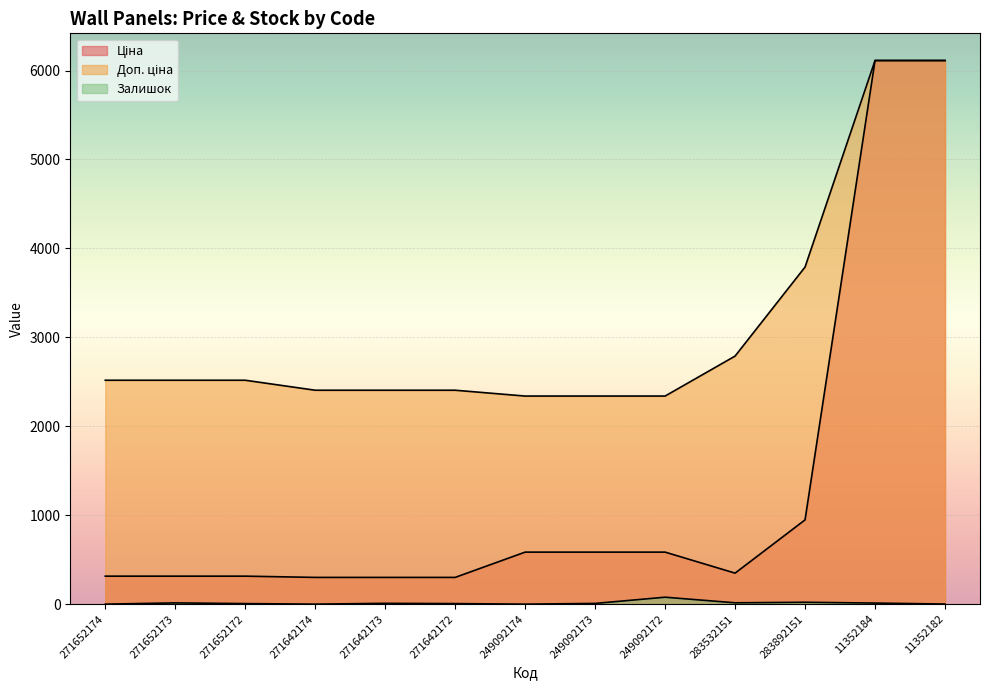

At 249092173, list the series in order from smallest to largest.

Залишок, Ціна, Доп. ціна